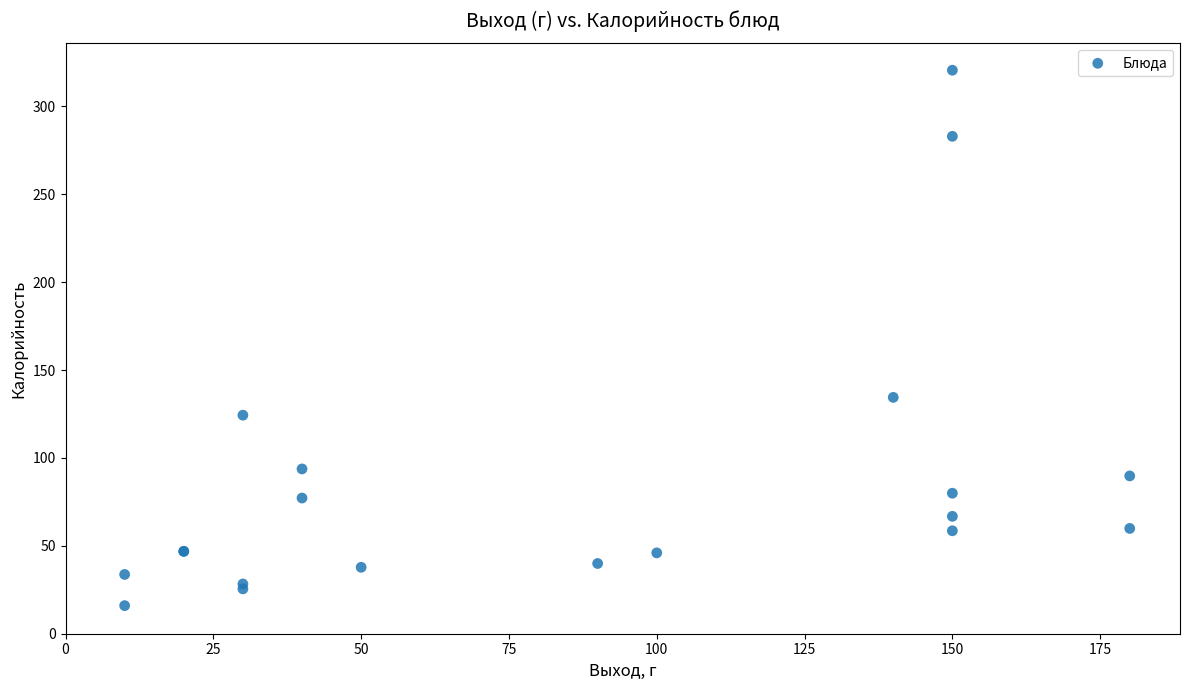

What Y value in the scatter plot is closest to 168?

134.5